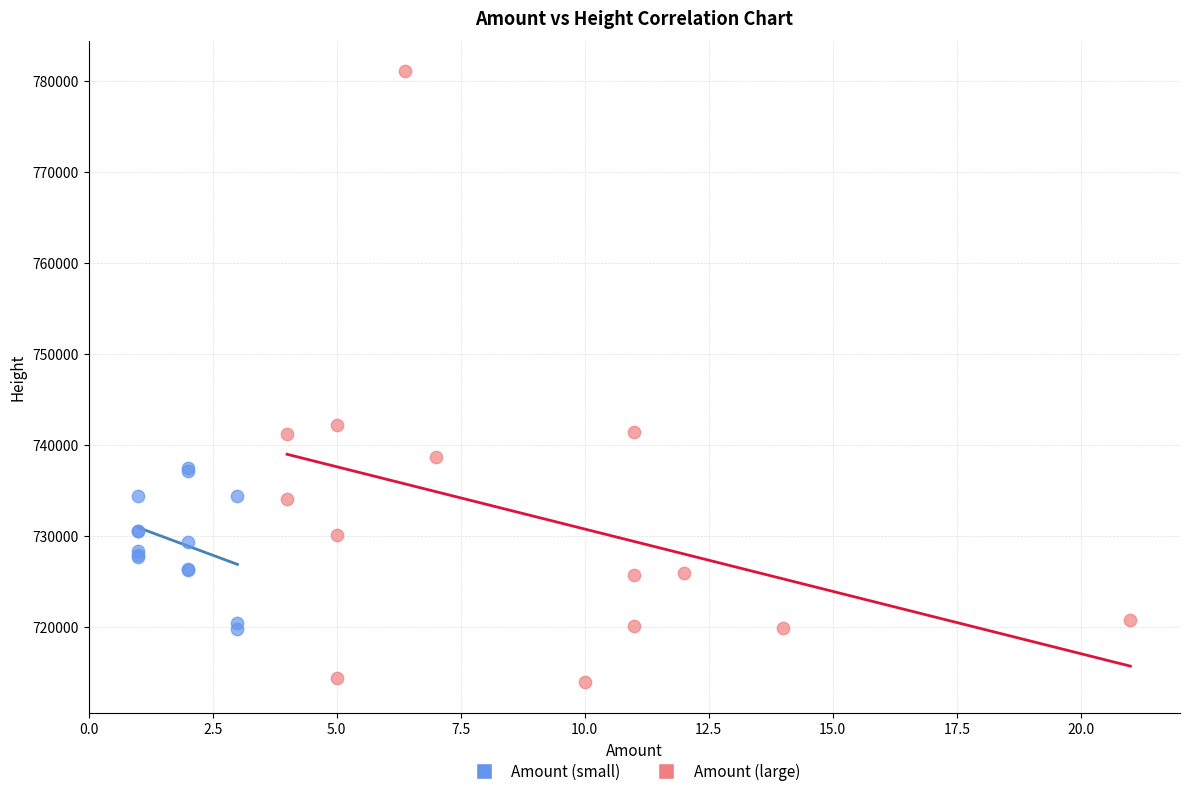

Which series reaches the minimum Y coordinate?

Amount (large)